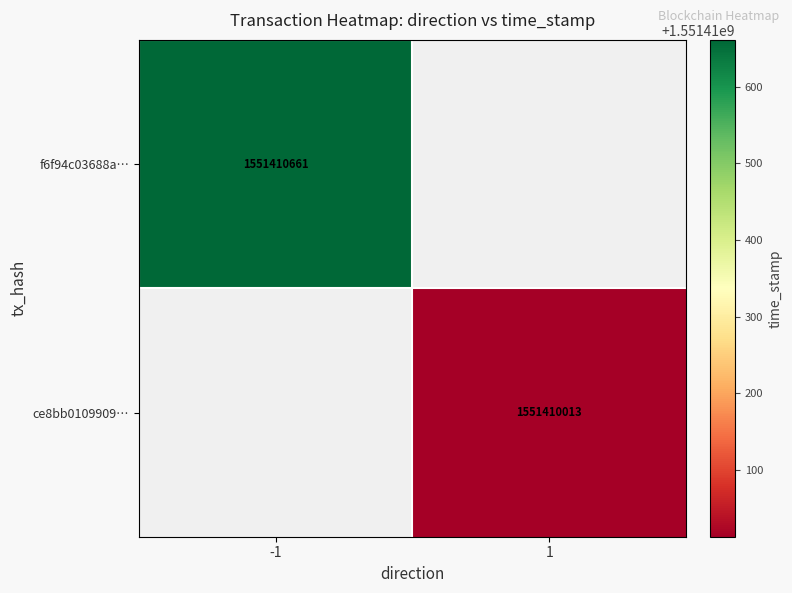

What is the highest value of the f6f94c03688abc83695b7b63efd9860b24315bd series?

1551410661